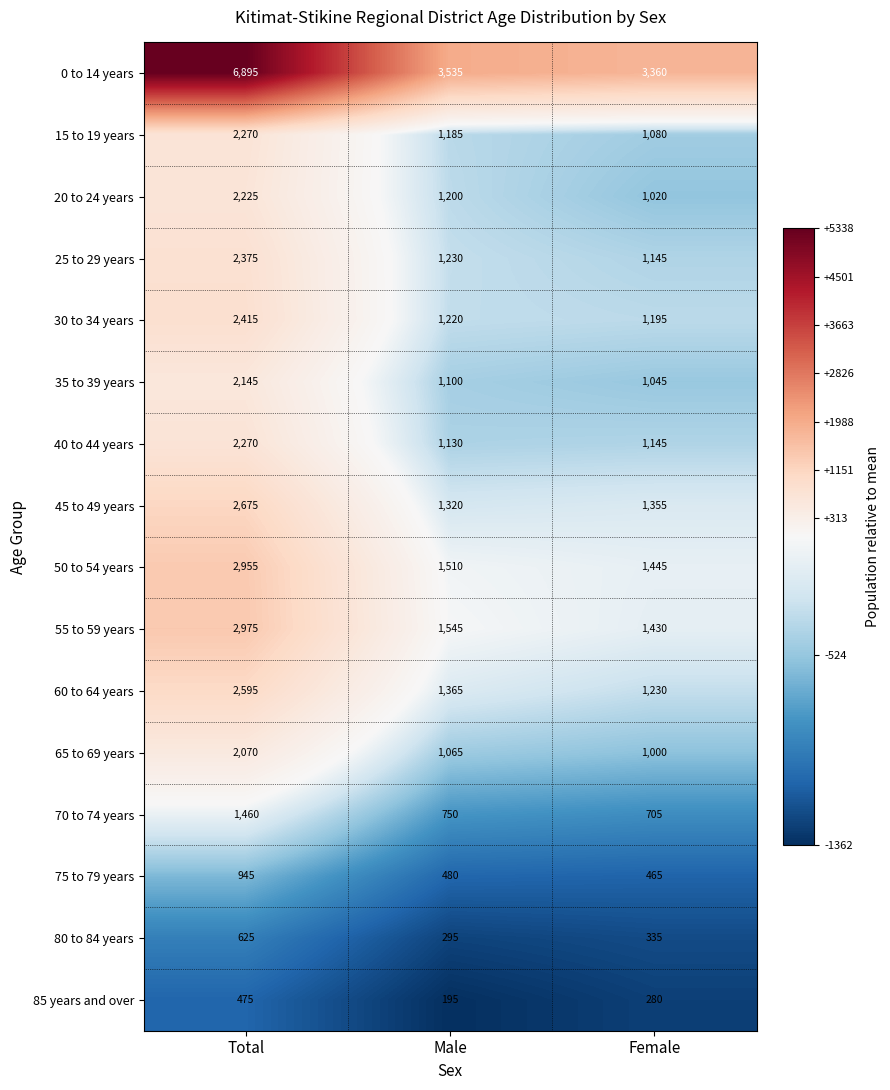

Rank the categories by 60 to 64 years value from highest to lowest.

Total, Male, Female